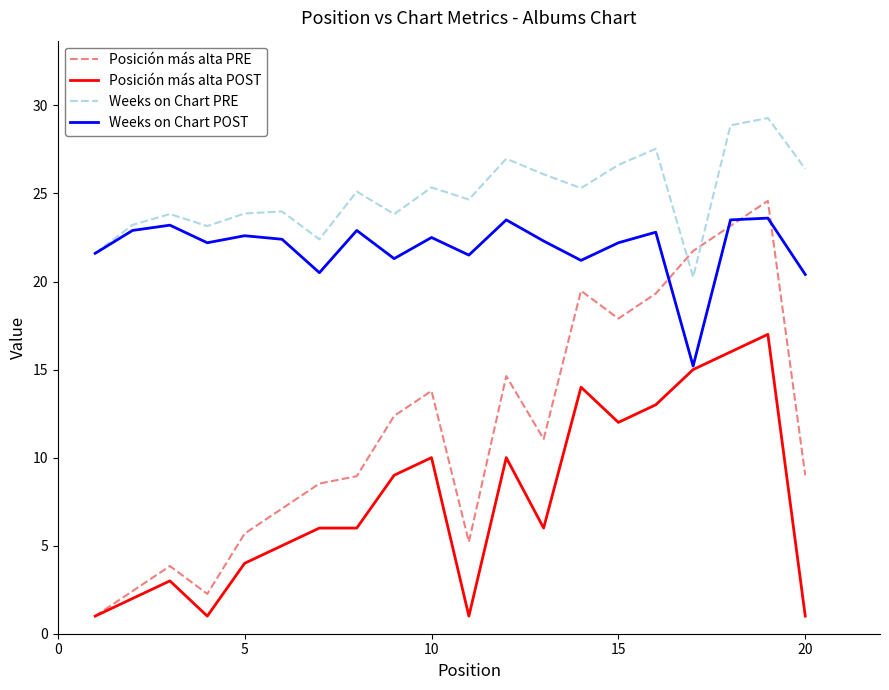

List the series in order of their overall mean, highest first.

Weeks on Chart PRE, Weeks on Chart POST, Posición más alta PRE, Posición más alta POST